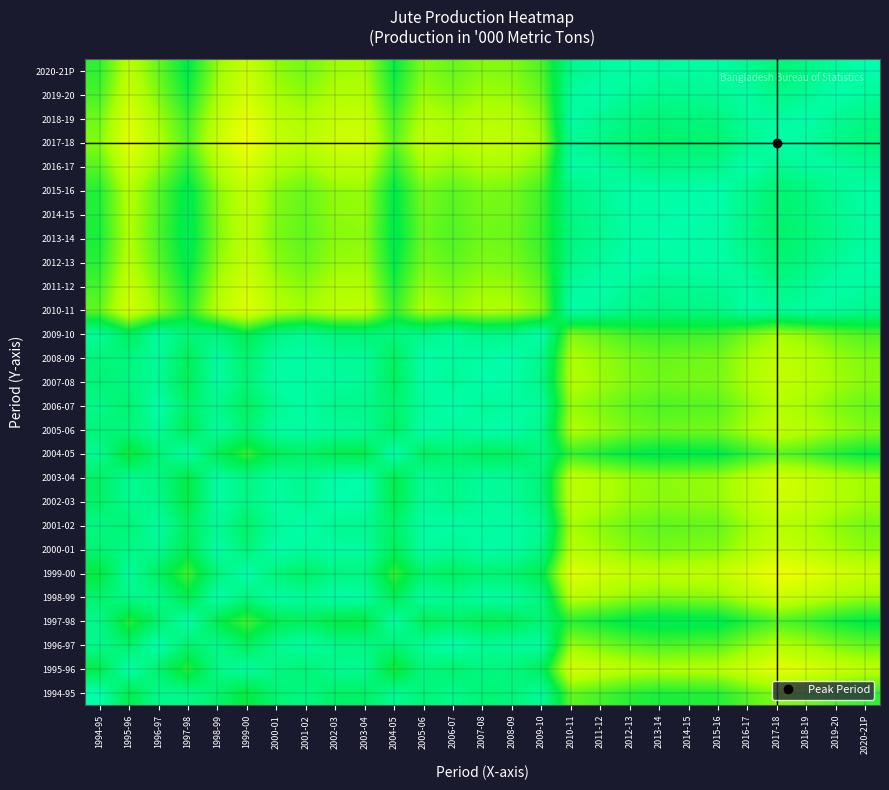

At which category is the sum across all series the highest?

1994-95